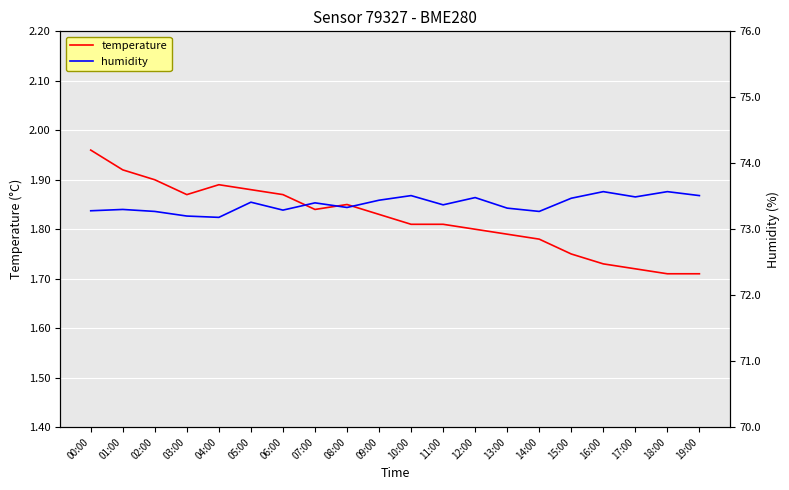

Is this an area chart (filled region under the line)?

No